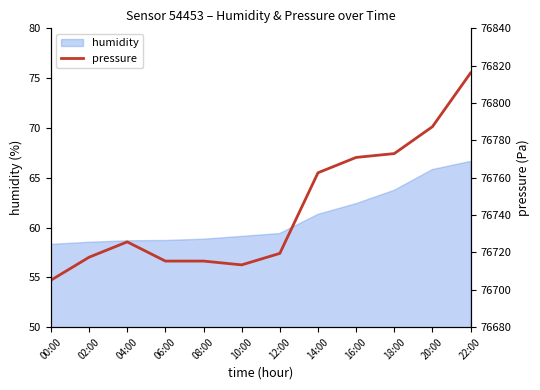

At which category does the data reach its first local valley?

10:00